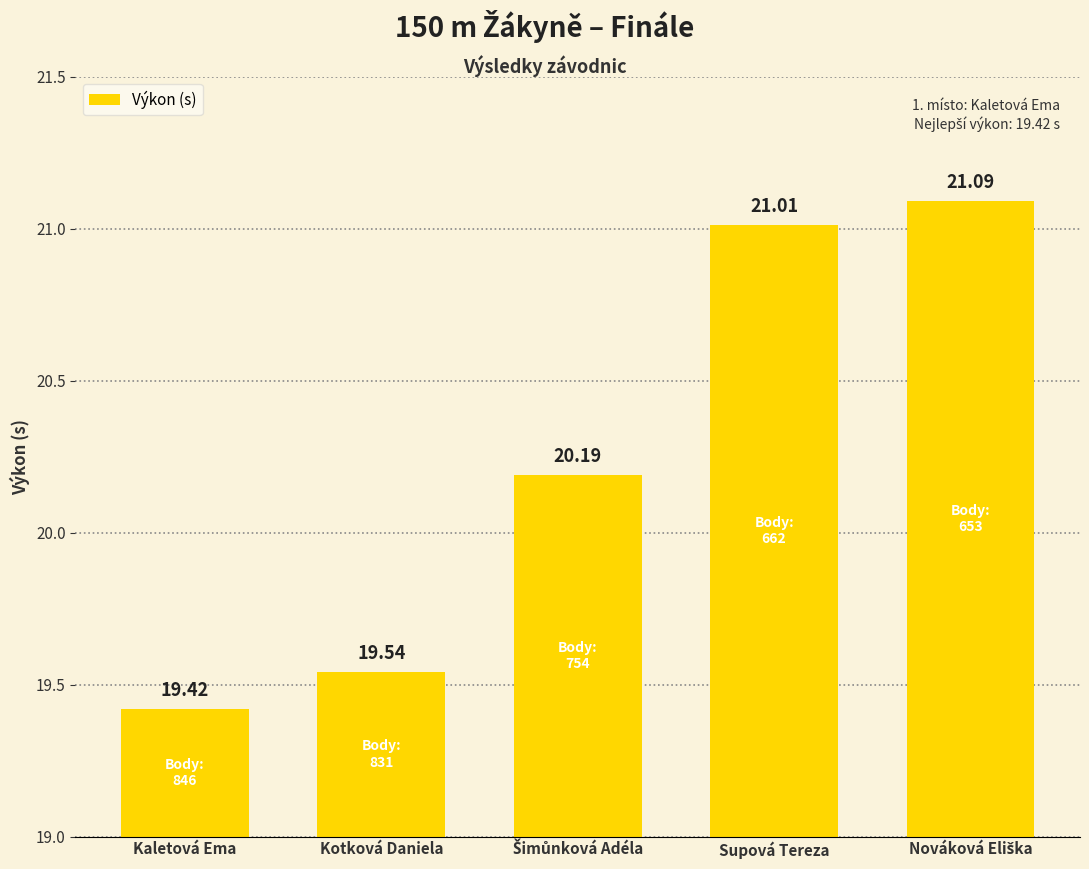

What is the change in value from Kaletová Ema to Kotková Daniela?

+0.1